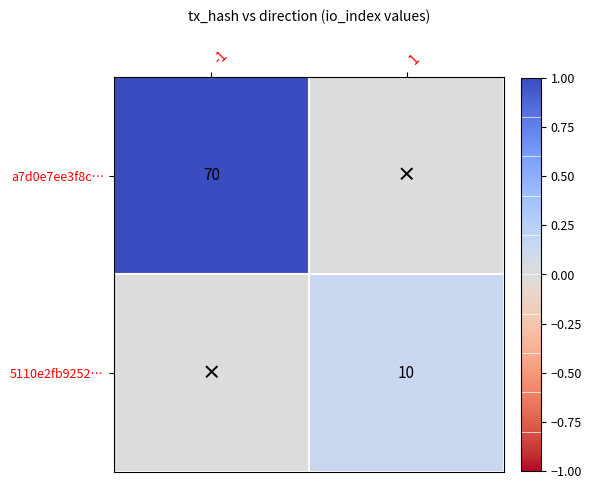

Is it true that a7d0e7ee3f8c… equals 125 at -1?

False